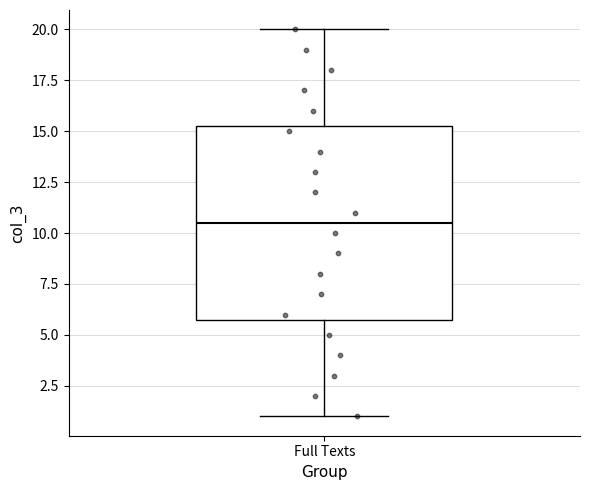

Transcribe this box plot: give where the median line is, the range the box spans, and where the two whiskers end, as read against the y-axis. The values are not printed on the chart, so give them approximately, as read against the axis.

median 10.5, box 6.0 to 15.5, whiskers 1.0 to 20.0